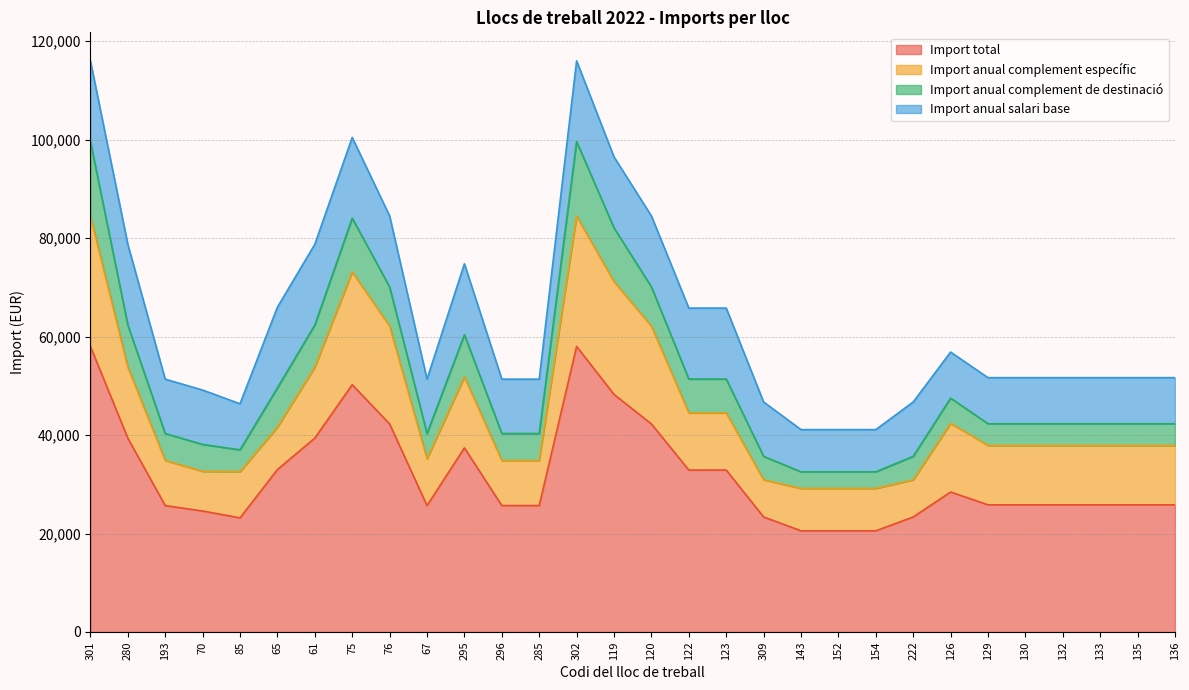

At which category is the sum across all series the highest?

301